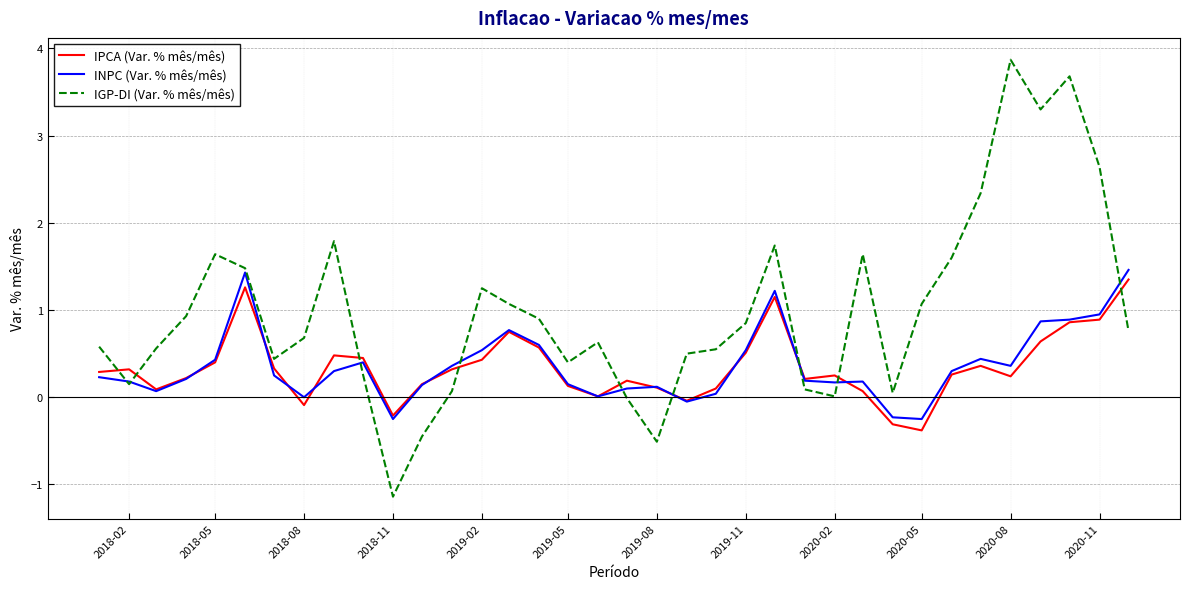

Which series has the largest range (max minus min)?

IGP-DI (Var. % mês/mês)